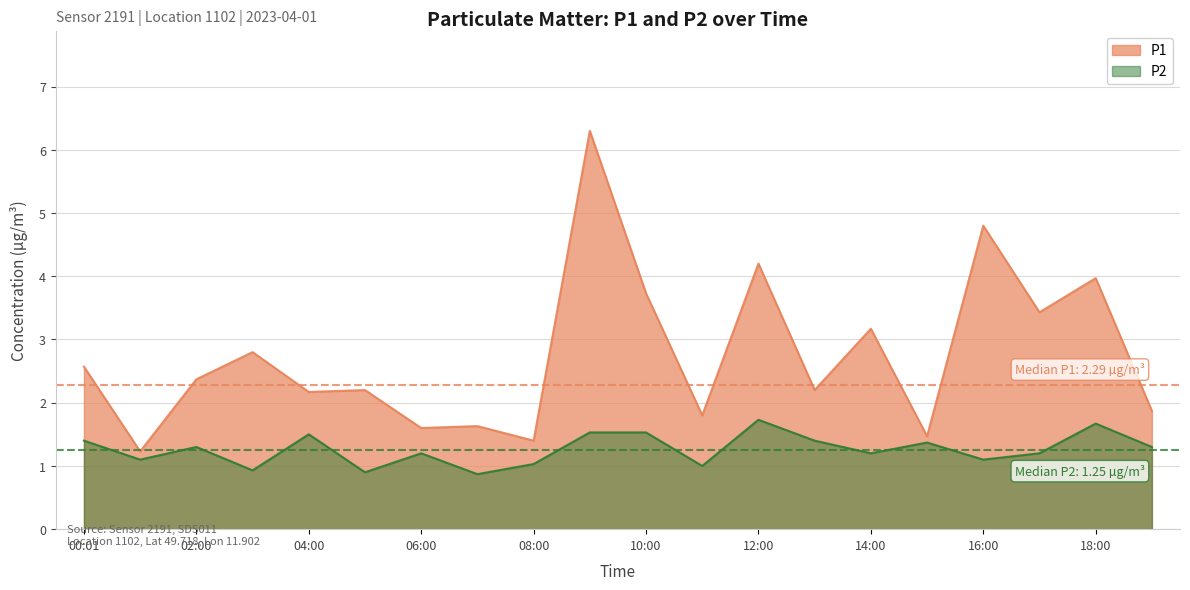

Reading left to right, extract all data points from this chart.

P1: 00:01=2.6	01:00=1.2	02:00=2.4	03:00=2.8	04:00=2.2	05:00=2.2	06:00=1.6	07:00=1.6	08:00=1.4	09:00=6.3	10:00=3.7	11:00=1.8	12:00=4.2	13:00=2.2	14:00=3.2	15:00=1.5	16:00=4.8	17:00=3.4	18:00=4.0	19:00=1.9
P2: 00:01=1.4	01:00=1.1	02:00=1.3	03:00=0.9	04:00=1.5	05:00=0.9	06:00=1.2	07:00=0.9	08:00=1.0	09:00=1.5	10:00=1.5	11:00=1.0	12:00=1.7	13:00=1.4	14:00=1.2	15:00=1.4	16:00=1.1	17:00=1.2	18:00=1.7	19:00=1.3